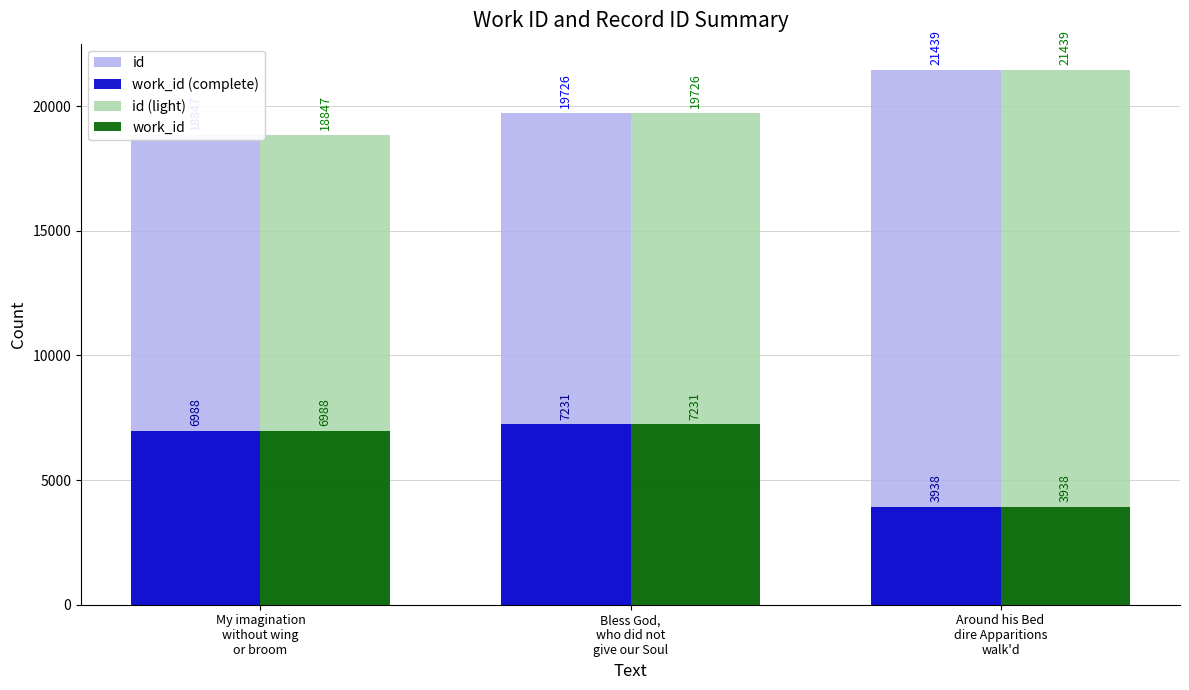

What is the difference between the id (light) values at Bless God,
who did not
give our Soul and Around his Bed
dire Apparitions
walk'd?

1713